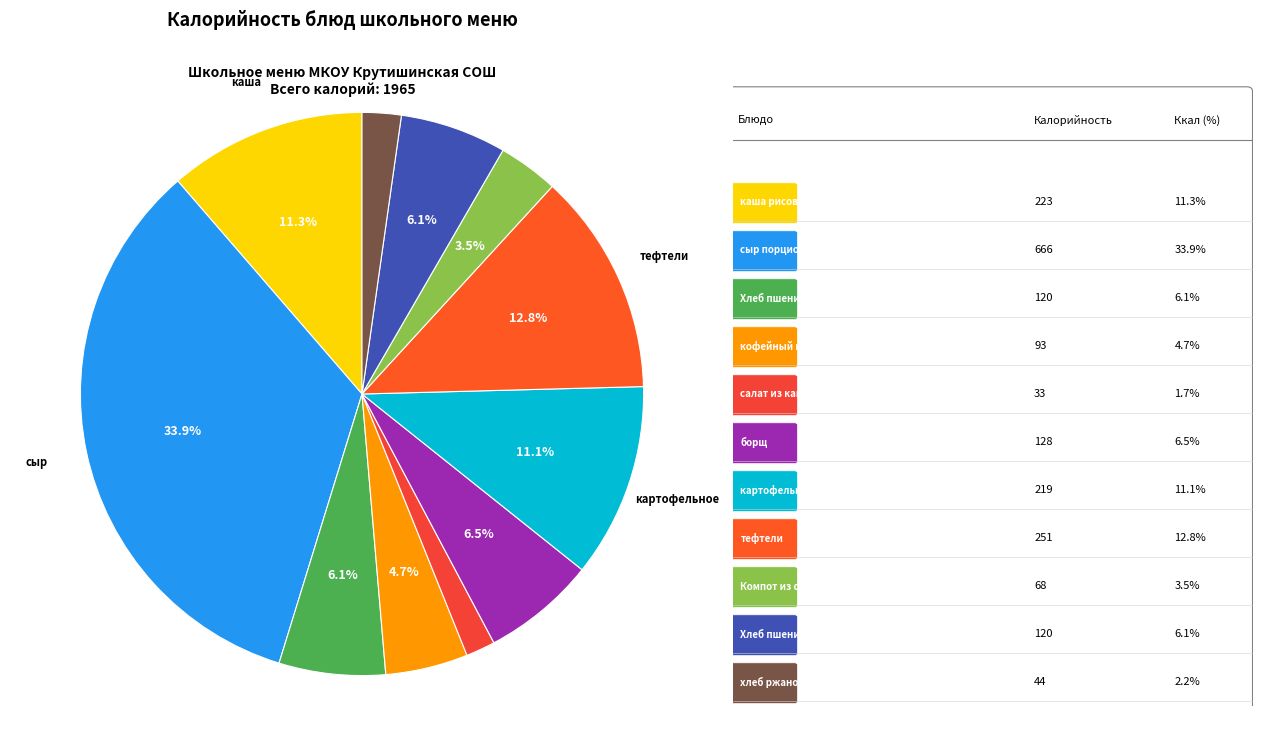

Is there any slice that represents more than half of the pie?

No